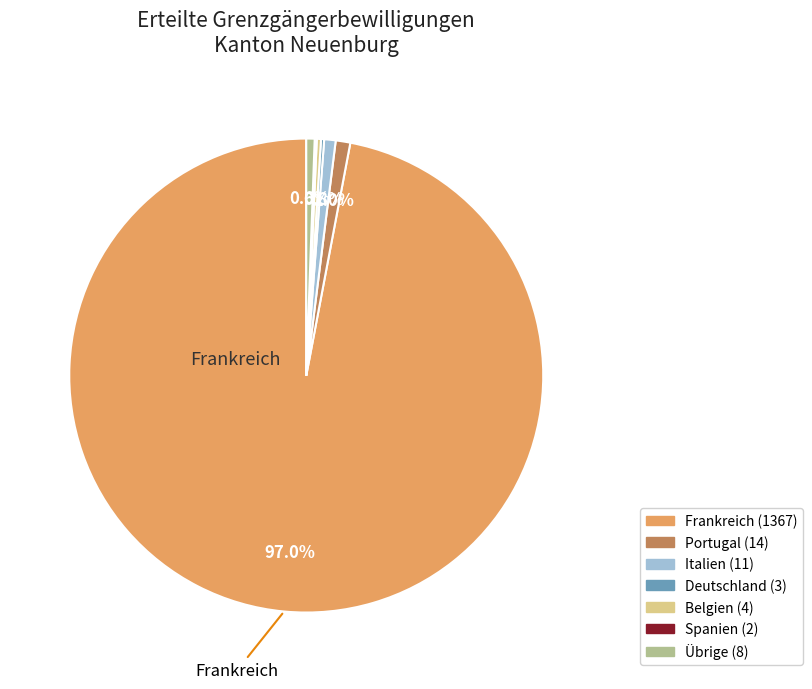

To the nearest percent, what is the average slice percentage?

14%